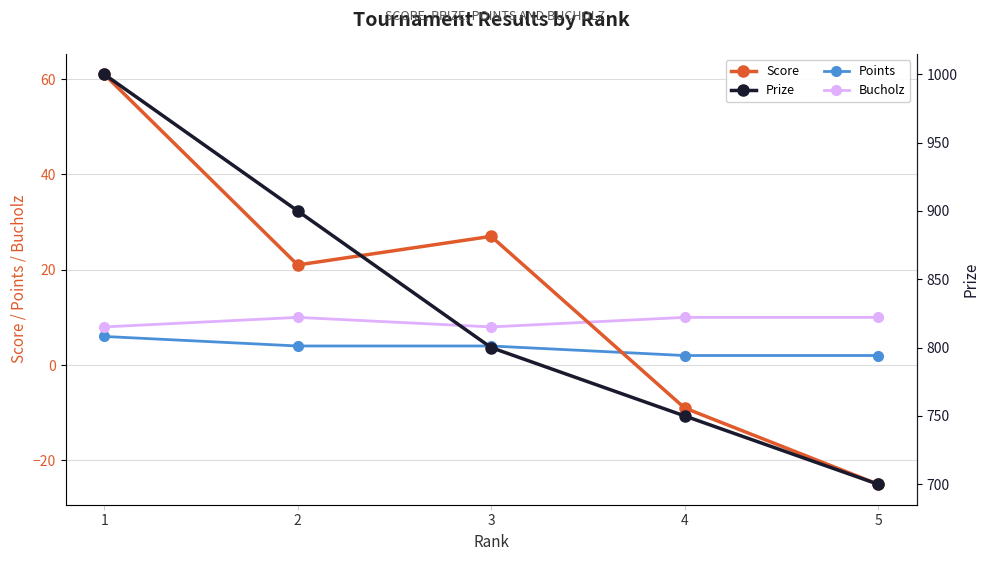

Reading left to right, transcribe all the data shown in this chart.

Score: 1=61	2=21	3=27	4=-9	5=-25
Points: 1=6	2=4	3=4	4=2	5=2
Bucholz: 1=8	2=10	3=8	4=10	5=10
Prize: 1=1000	2=900	3=800	4=750	5=700